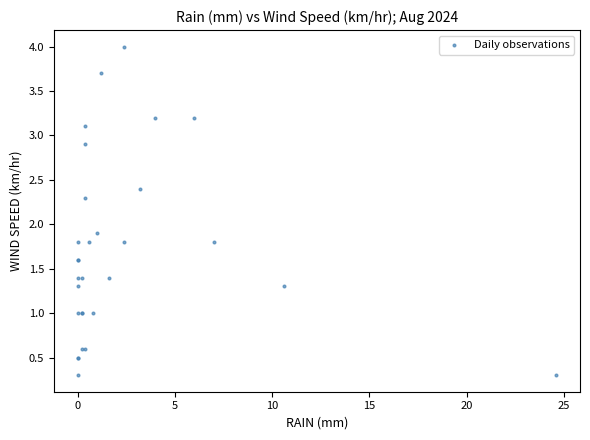

What Y value in the scatter plot is closest to 2?

1.9